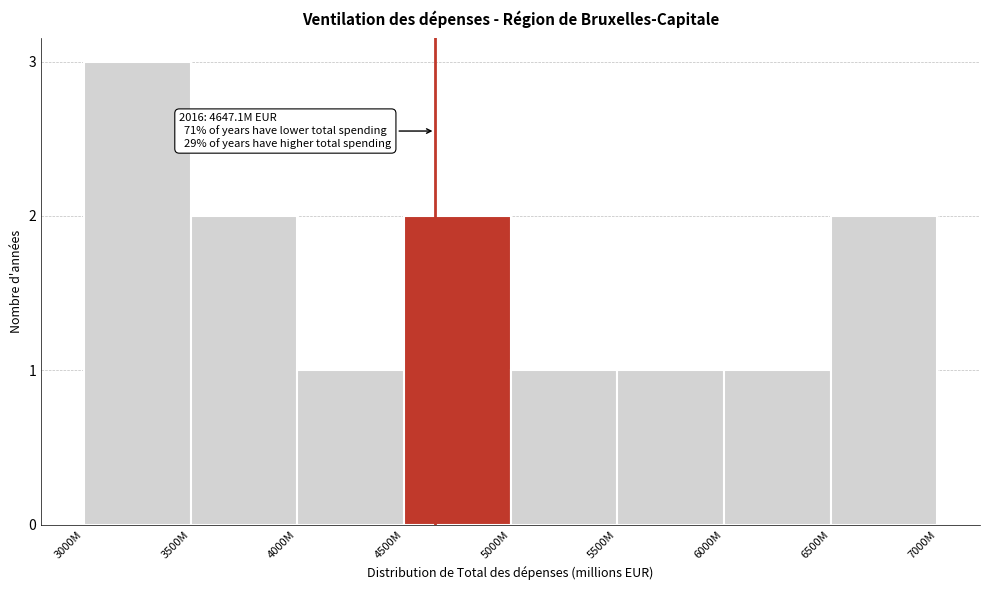

Reading left to right, list all the values displayed in this chart.

3	2	1	2	1	1	1	2